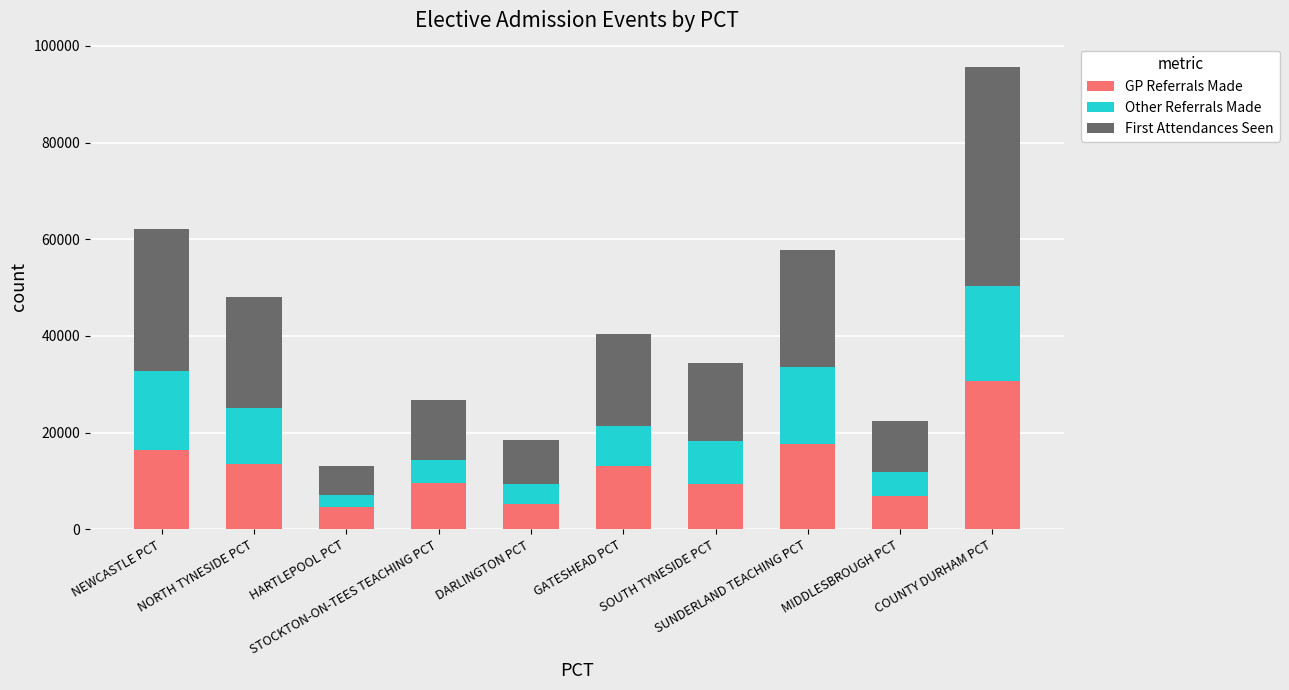

The value of GP Referrals Made at NEWCASTLE PCT is 16317. True or false?

True